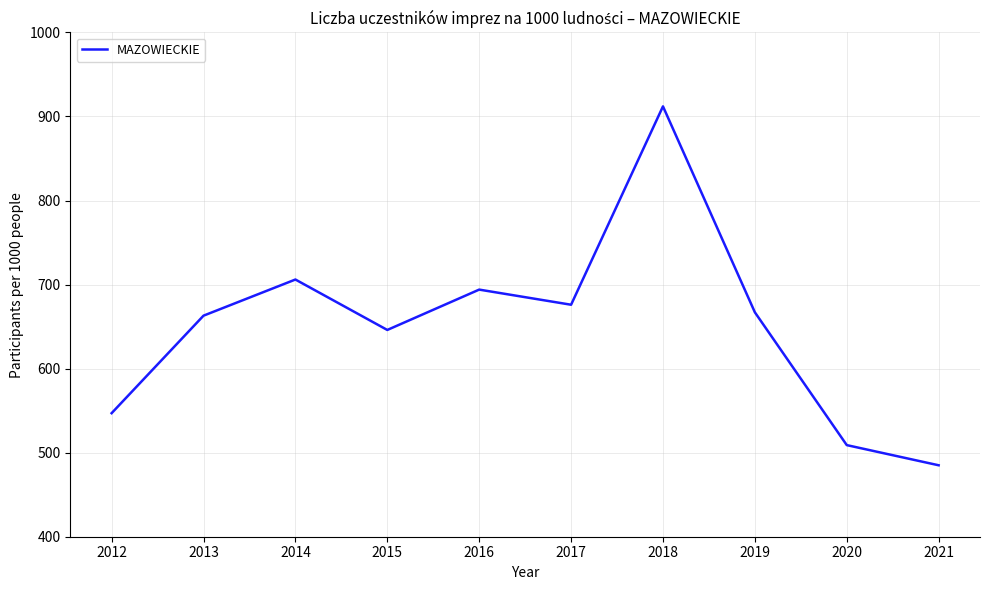

Which category has the lowest value across all series?

2021